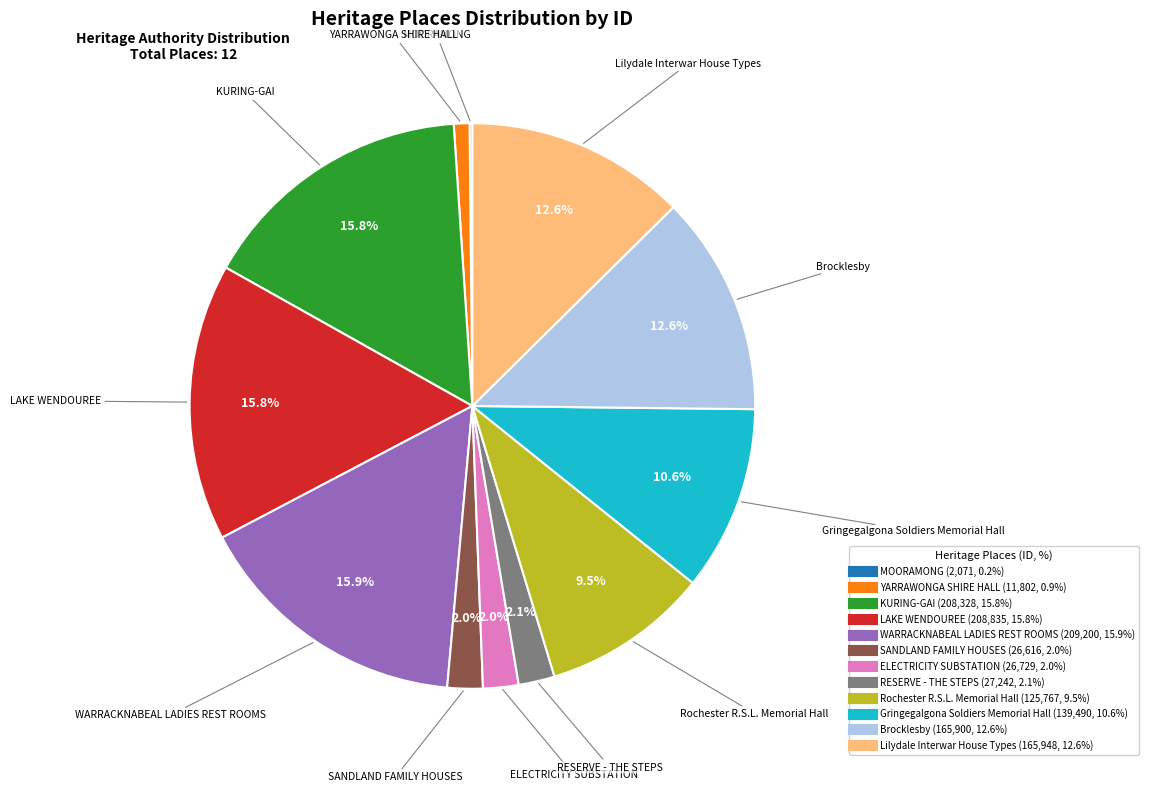

What percentage is the Lilydale Interwar House Types slice, to the nearest percent?

13%